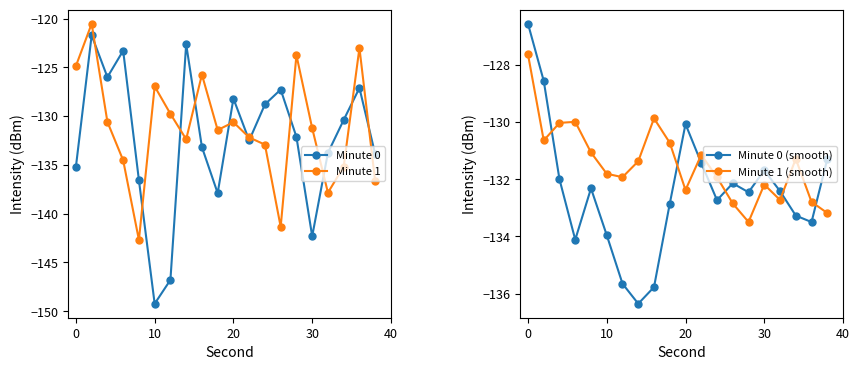

At how many categories does at least one series exceed -123?

2